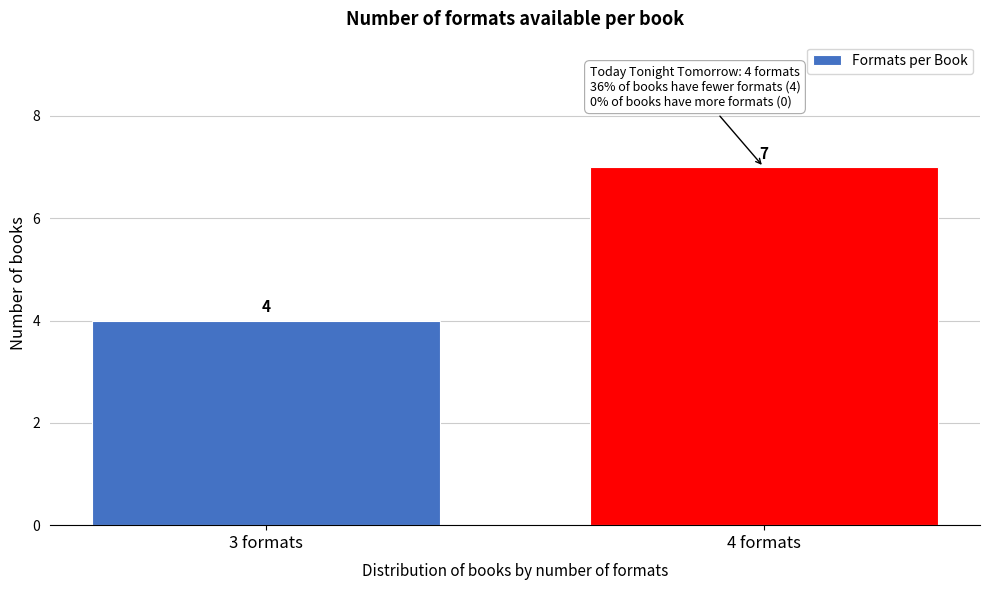

Reading right to left, list all the values displayed in this chart.

7	4